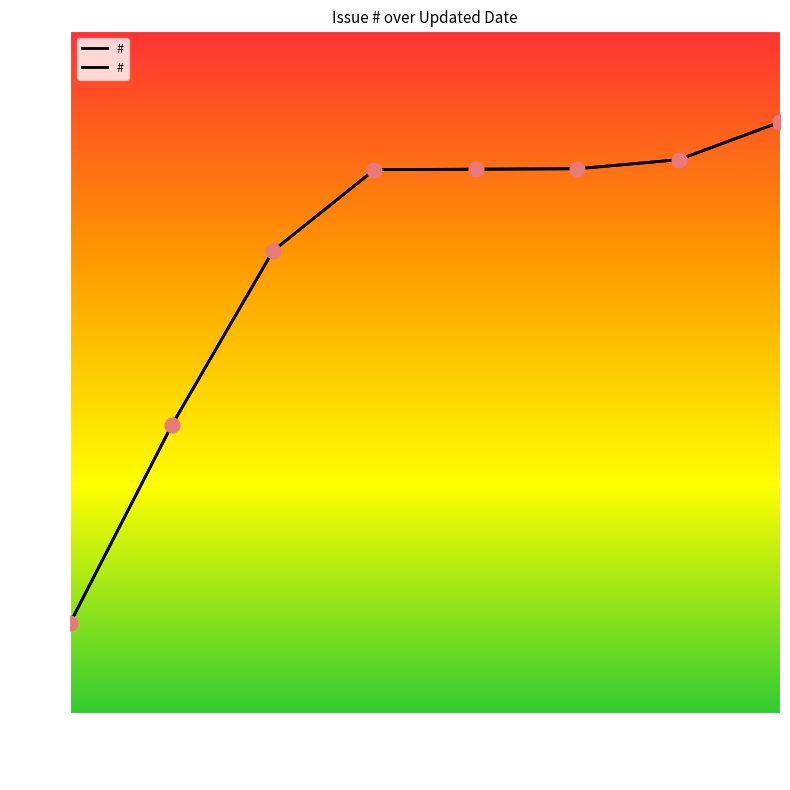

Between 2018-05-17 and 2017-12-20, which is larger?

2018-05-17